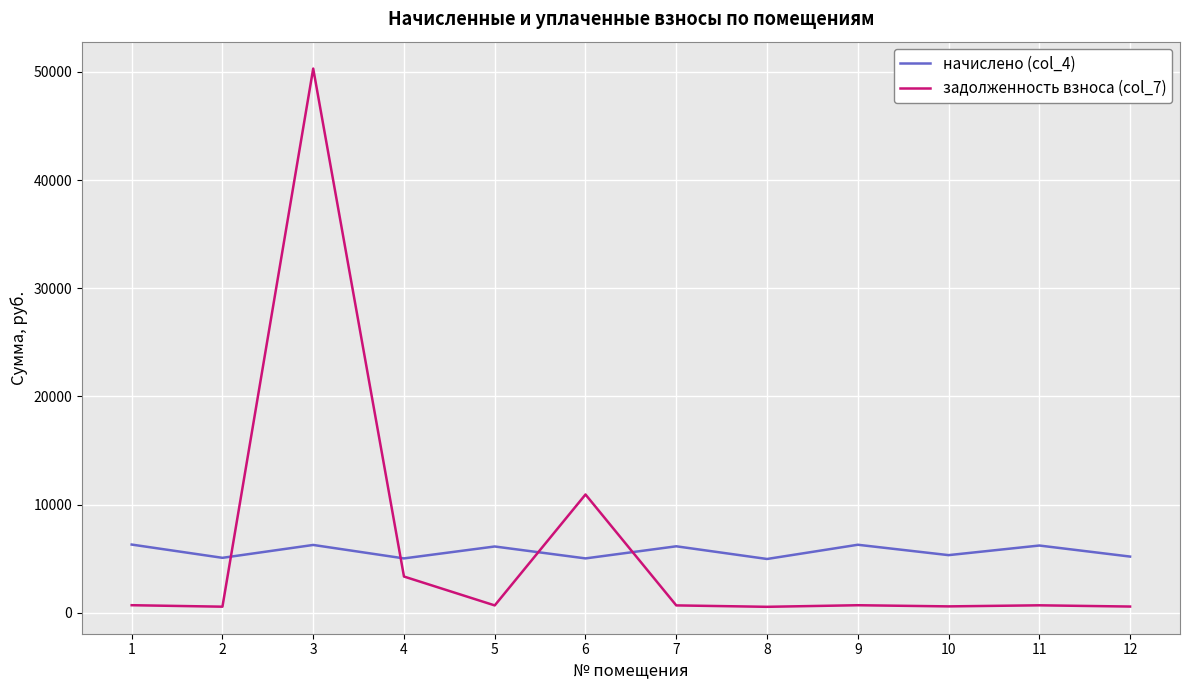

At which label does задолженность взноса (col_7) first exceed 690?

1